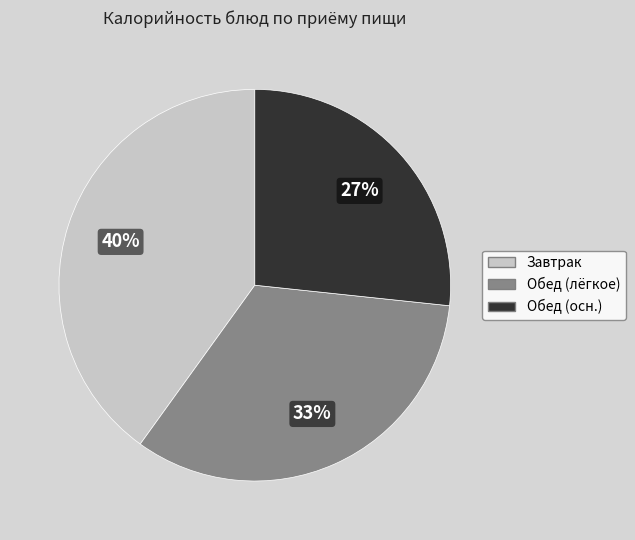

How many slices are in this pie chart?

3